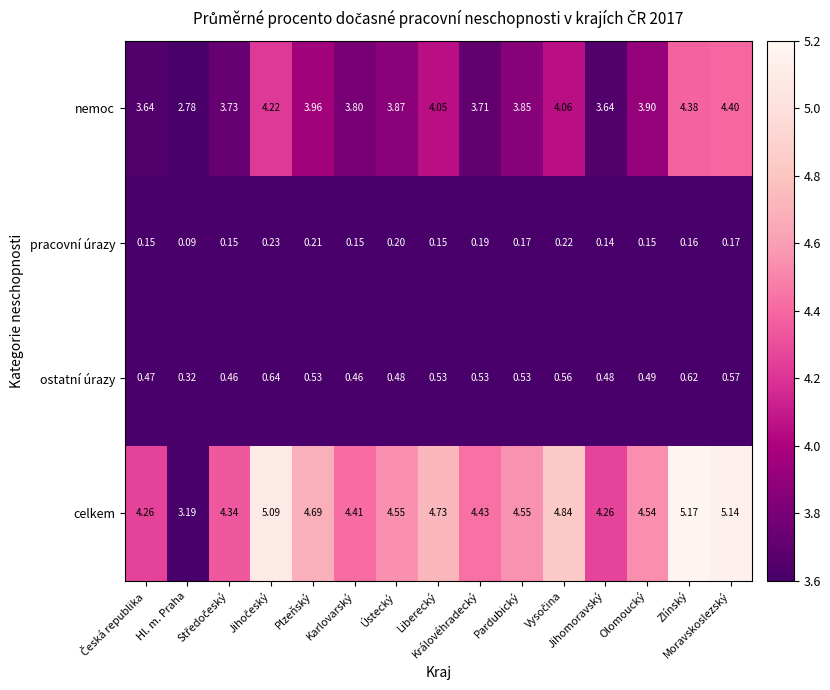

Rank the series by their maximum value, from lowest to highest.

pracovní úrazy, ostatní úrazy, nemoc, celkem